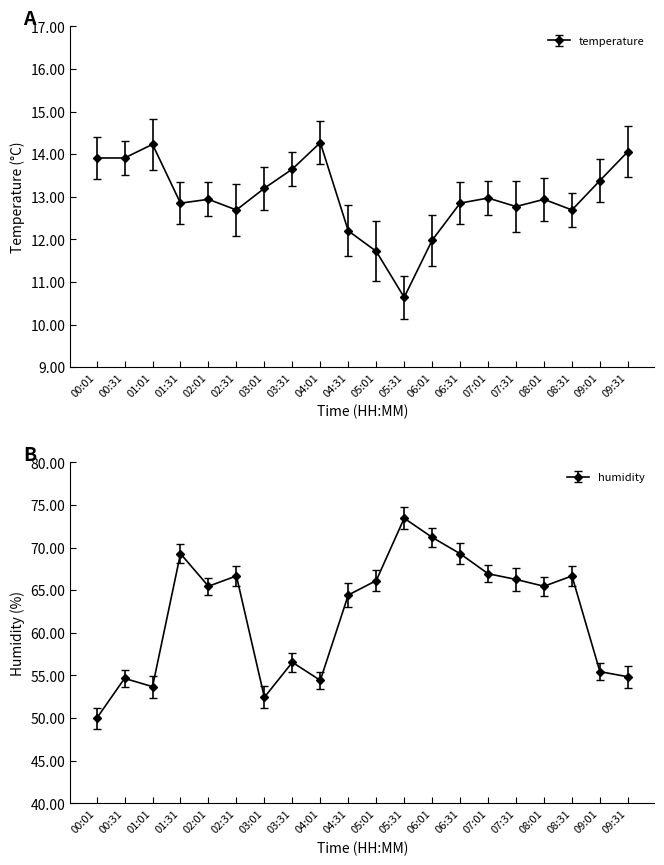

At which category is the sum across all series the highest?

05:31